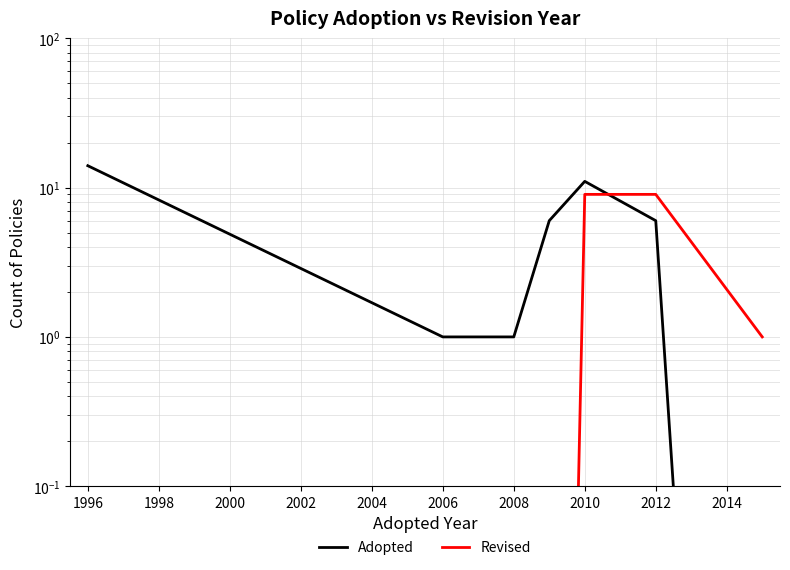

What is the difference between the second highest and second lowest values in the Adopted series?

10.0